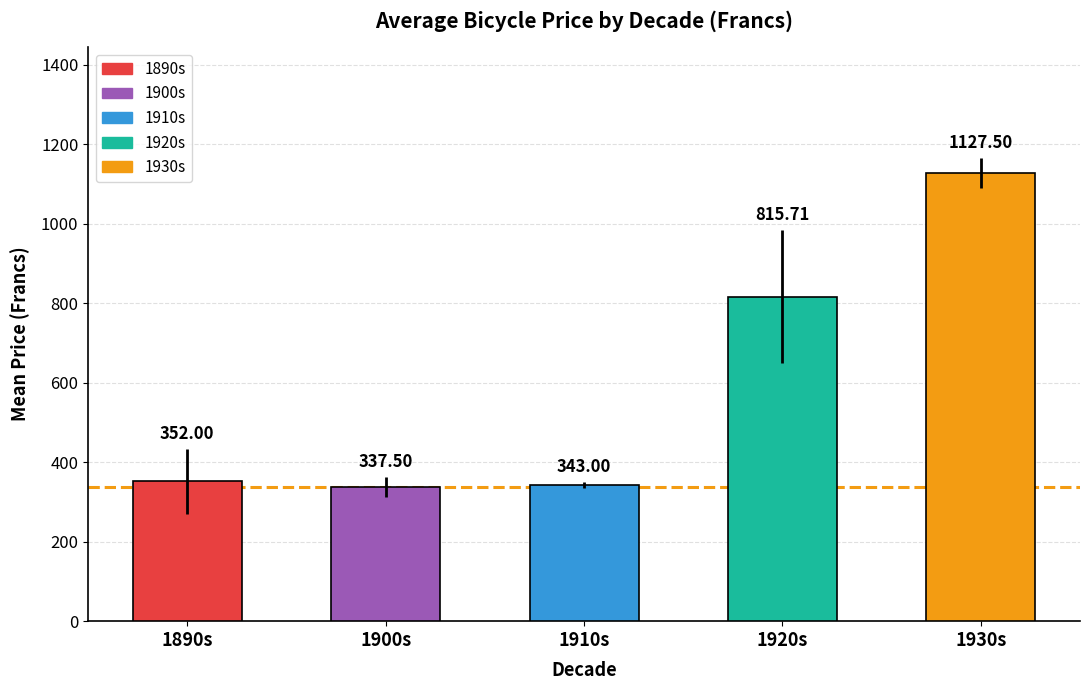

Between 1920s and 1890s, which is larger?

1920s